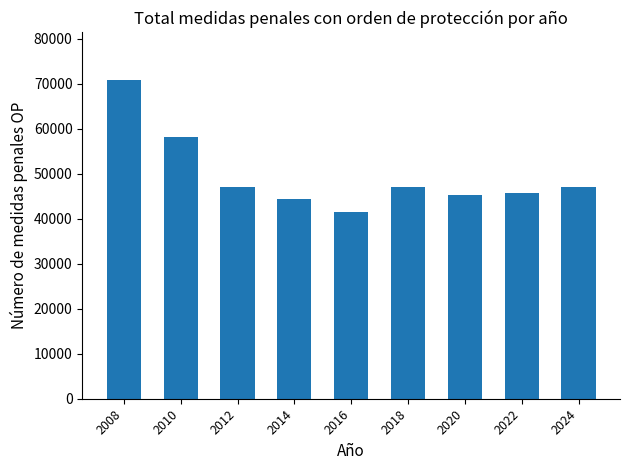

Read the value at 2022, to the nearest 100.

45700